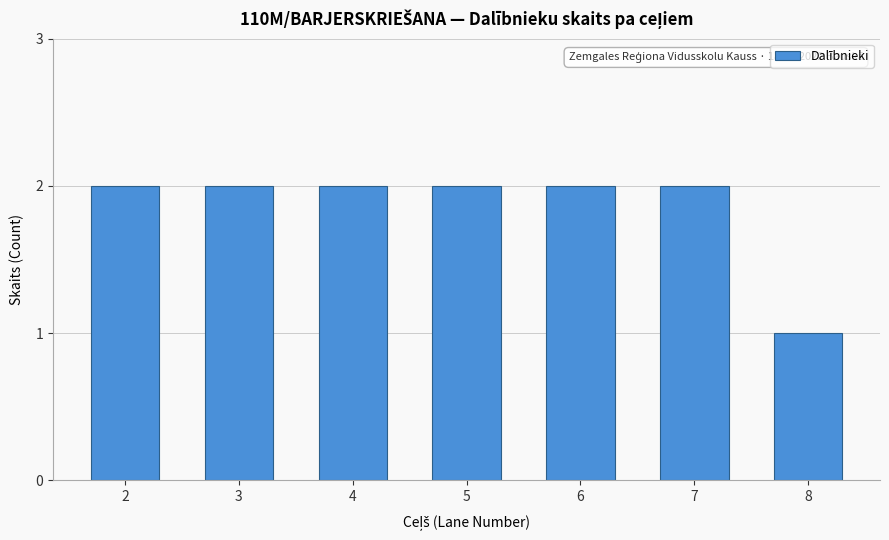

Reading left to right, extract all data points from this chart.

2	2	2	2	2	2	1